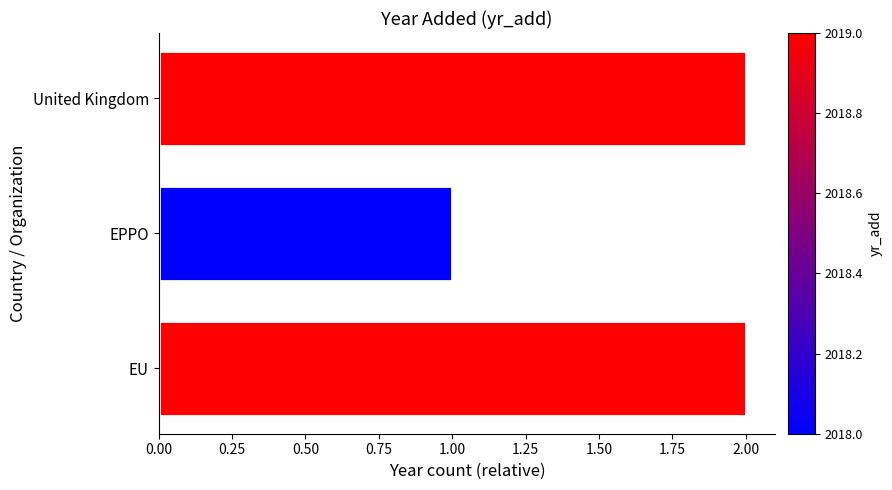

What is the sum of the values at EU and EPPO?

3